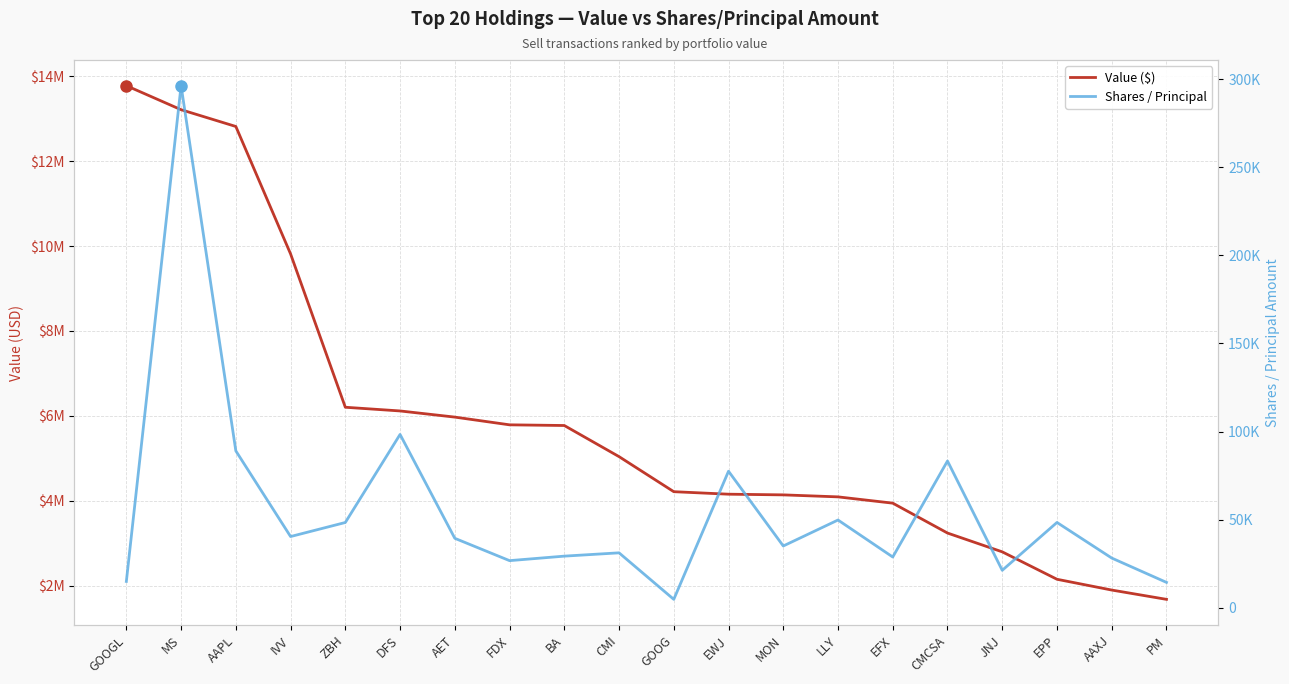

Read the Value ($) value at PM, to the nearest 50.

1677000